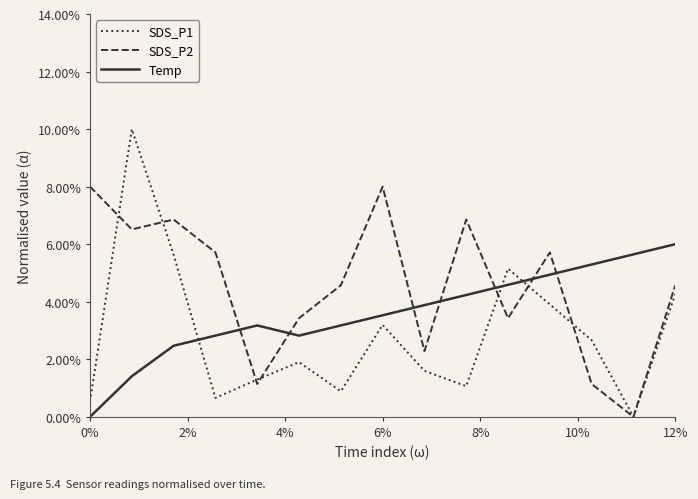

What are all the series names shown in the legend?

SDS_P1, SDS_P2, Temp